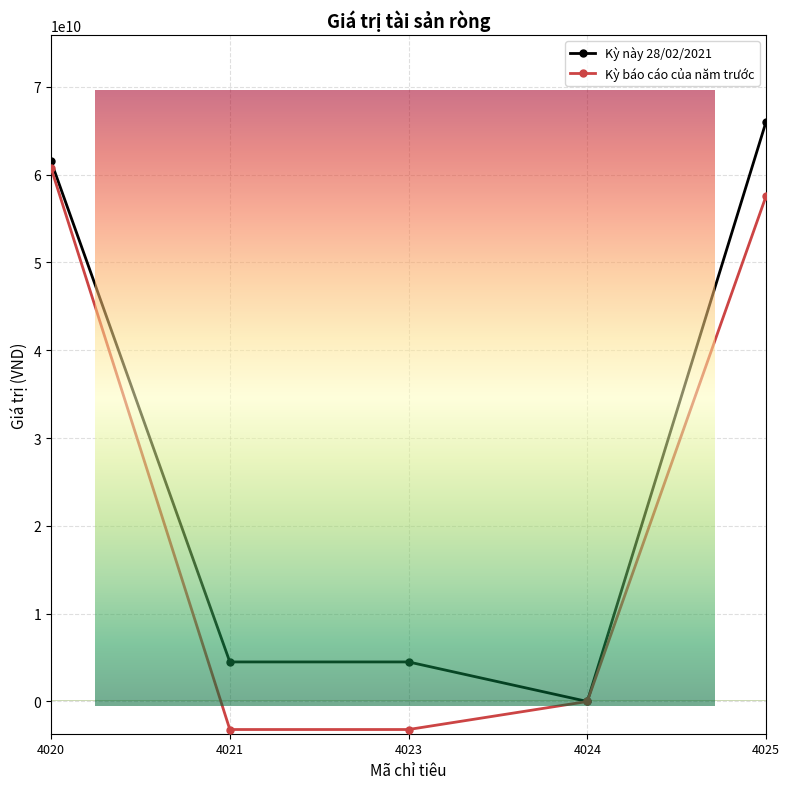

Does the chart display data point markers on the line(s)?

Yes